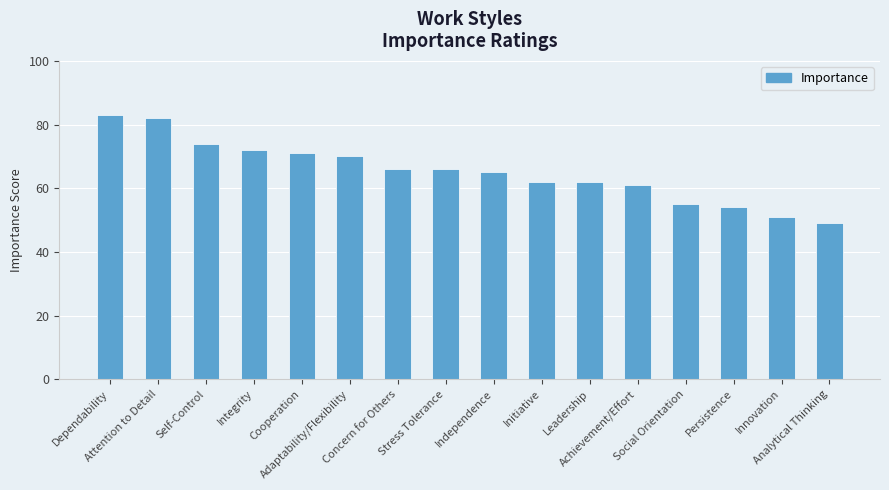

Which has a higher value, Persistence or Achievement/Effort?

Achievement/Effort